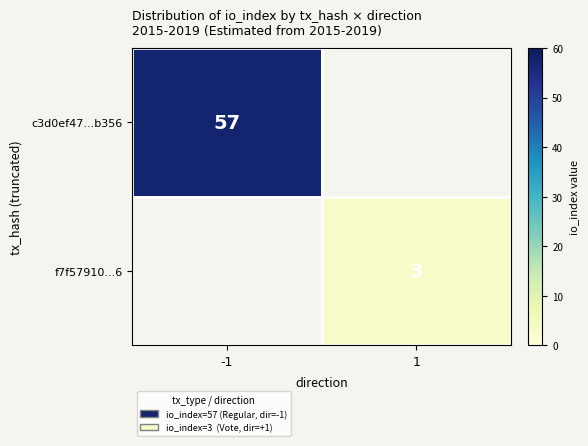

What is the smallest value displayed?

3.0